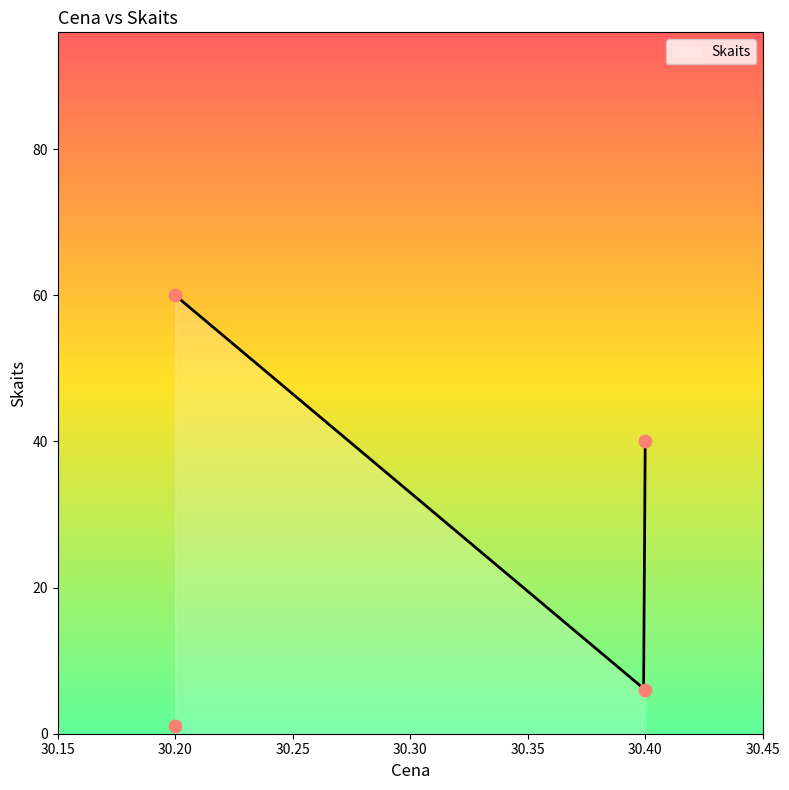

What is the change in value from 30.4 to 30.2?

+54